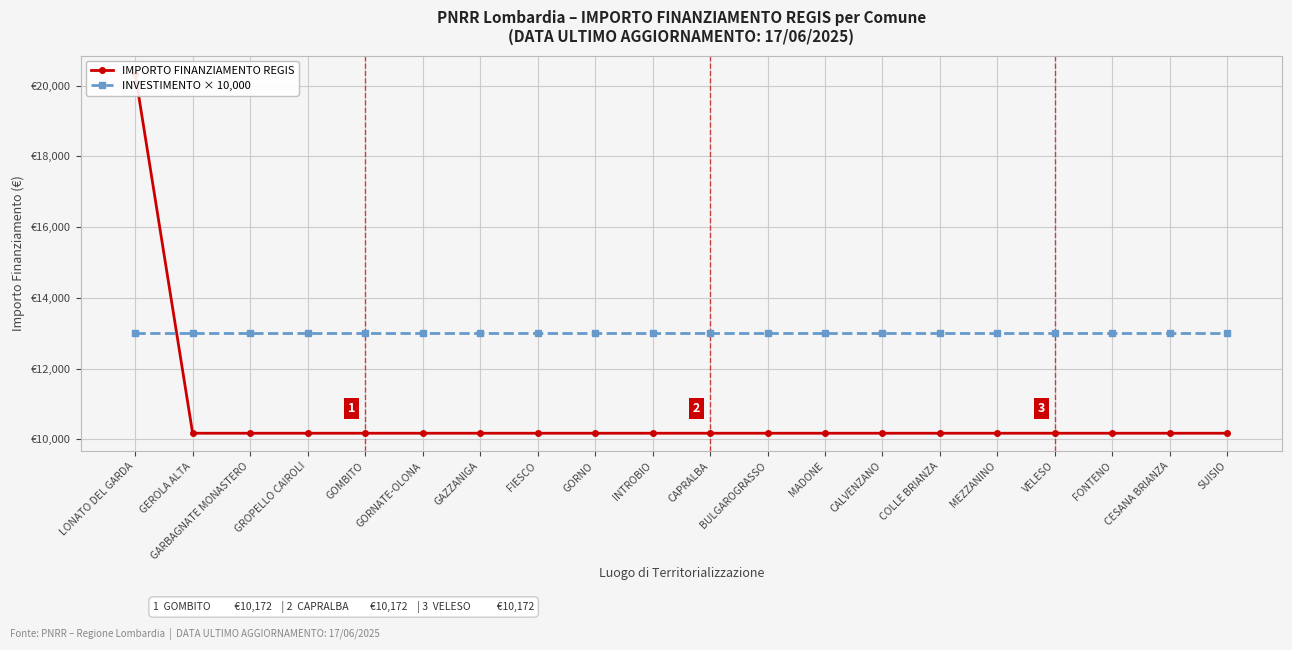

The INVESTIMENTO × 10,000 series shows 13000 at GORNO. True or false?

True